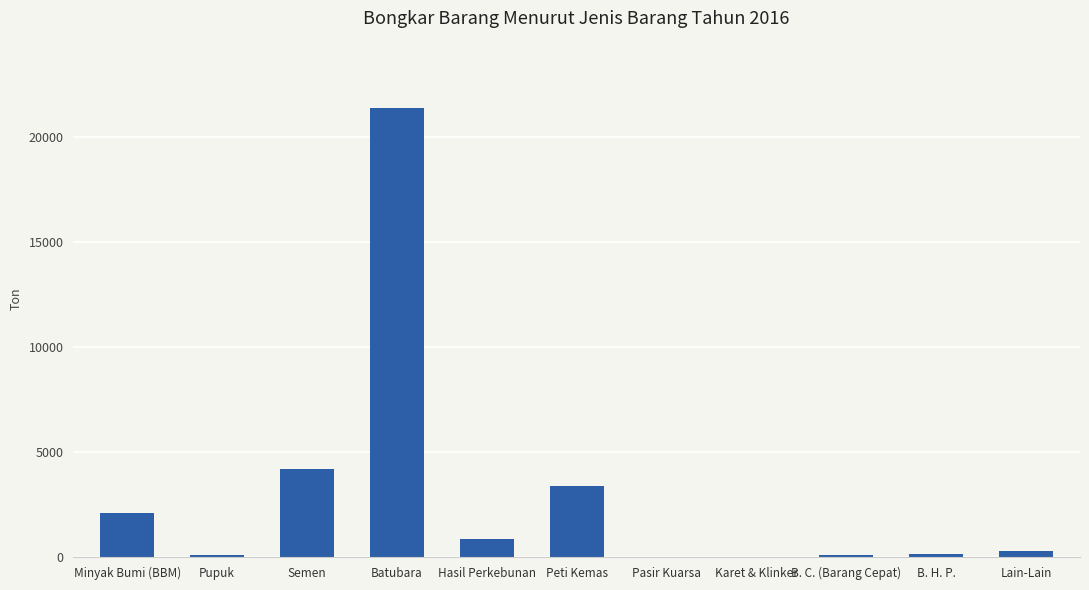

What is the greatest value displayed?

21395